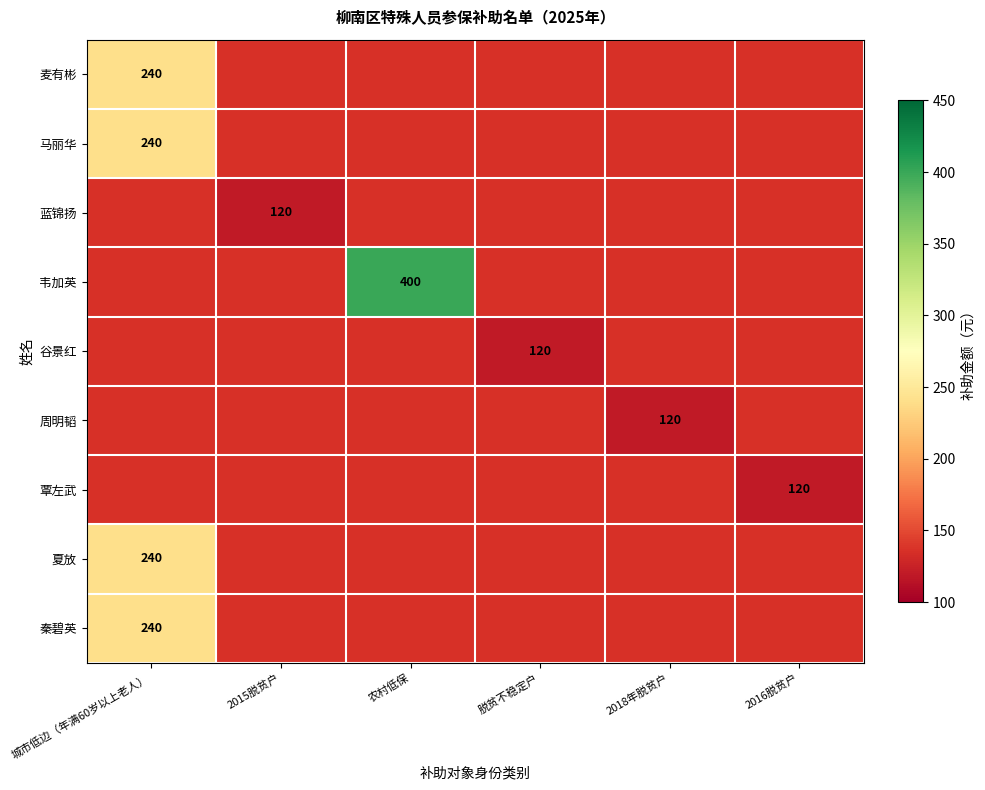

What is the minimum value shown in the chart?

120.0